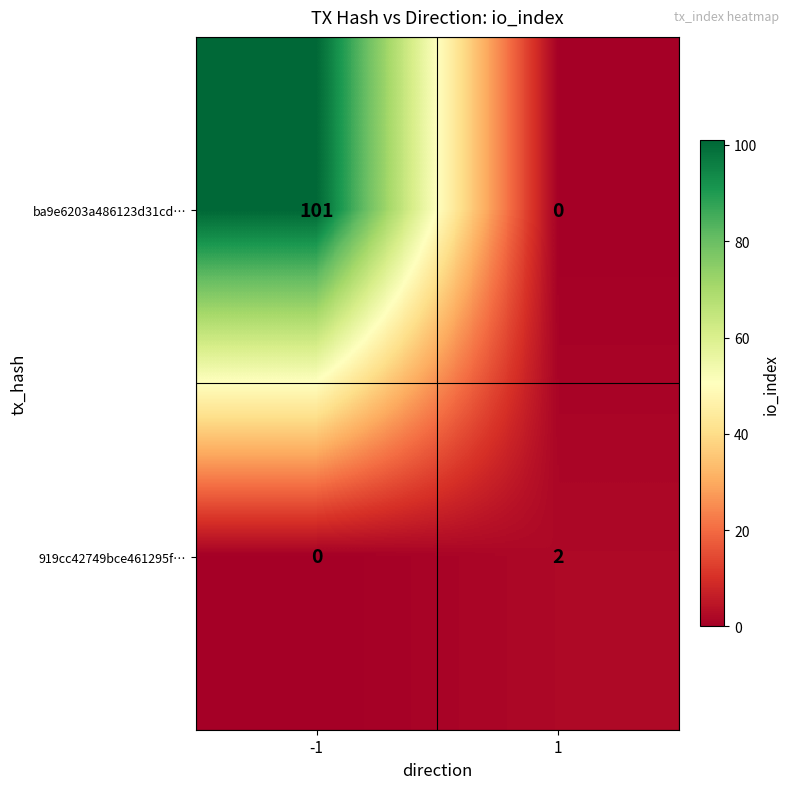

What is the total value across all series at -1?

101